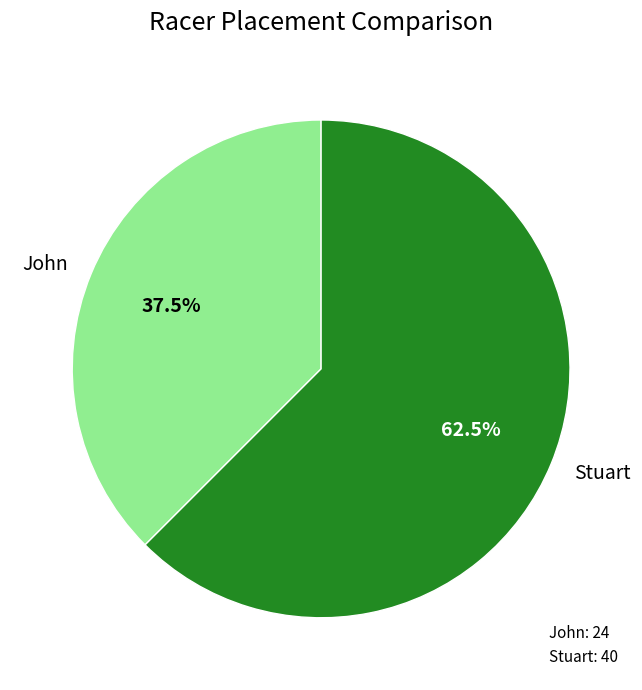

What portion of the pie excludes Stuart?

37.5%